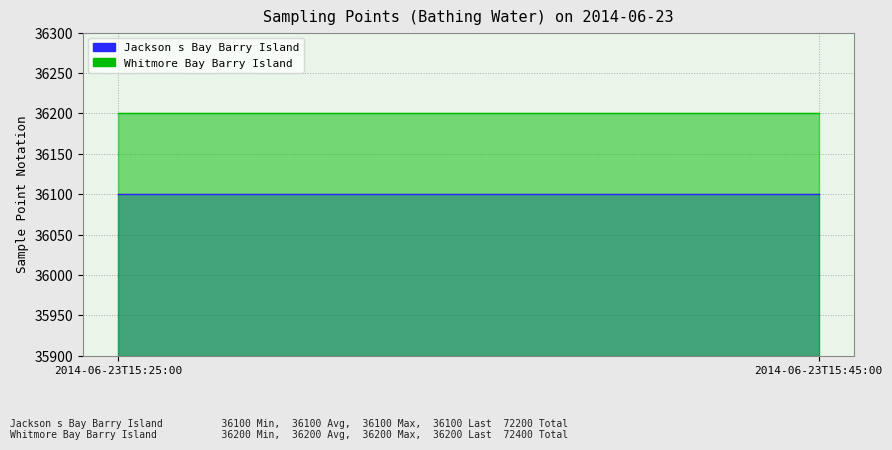

Which category has the highest value in the Whitmore Bay Barry Island series?

2014-06-23T15:25:00